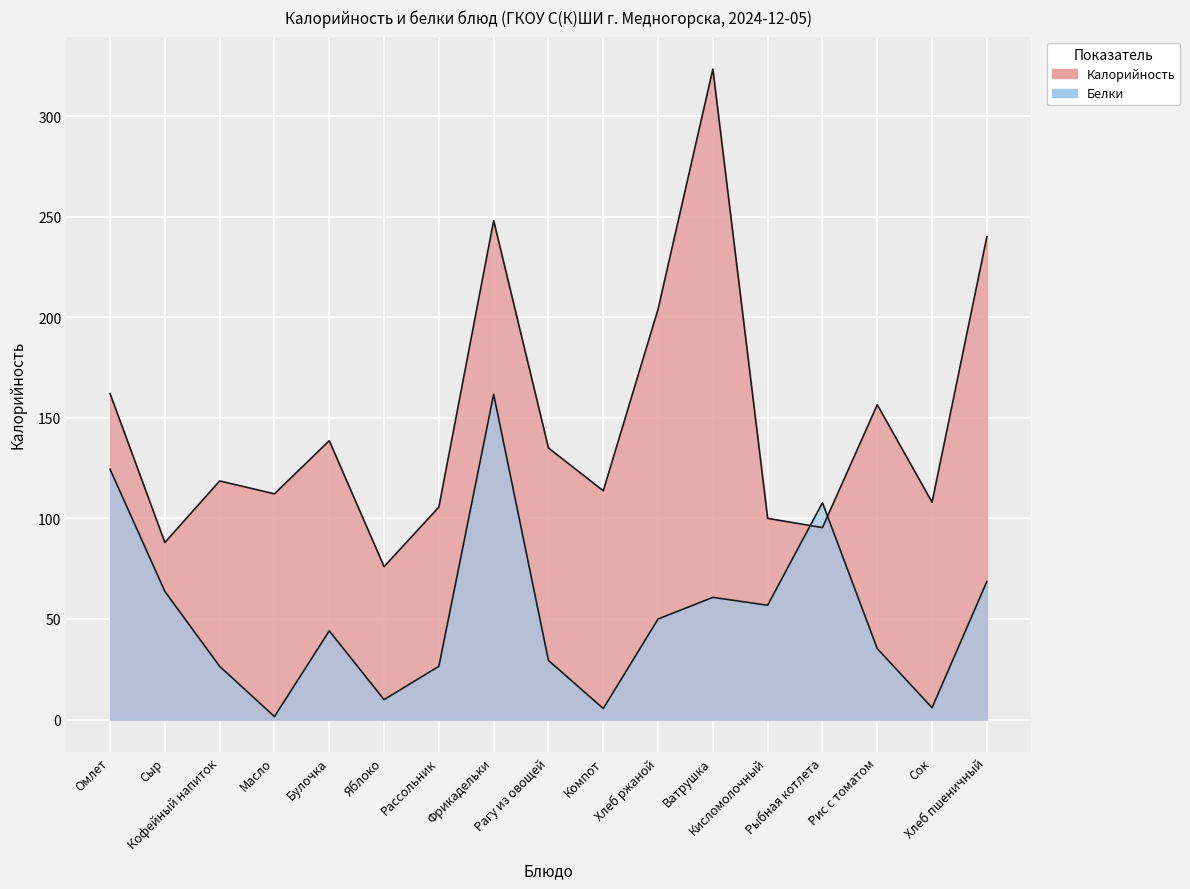

What is the difference between the maximum and minimum values in the Белки series?

160.2